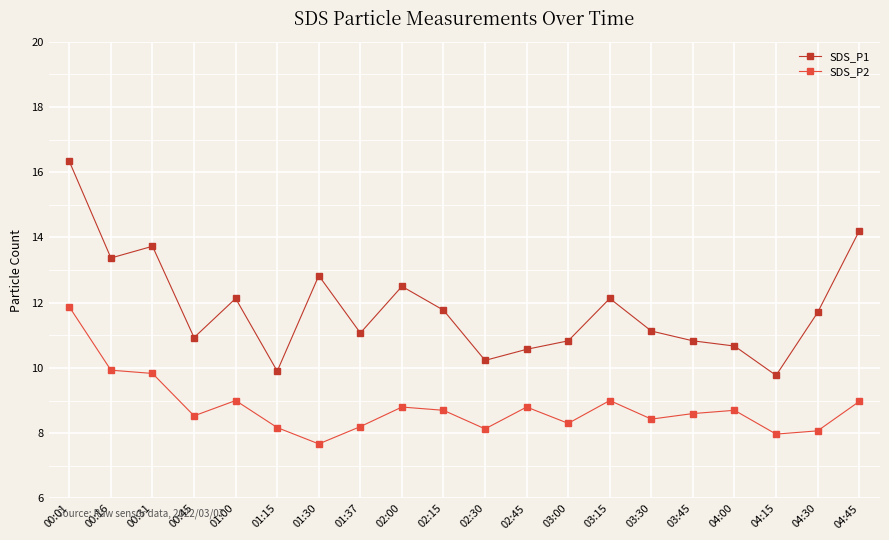

True or false: SDS_P1 and SDS_P2 intersect in this chart.

False